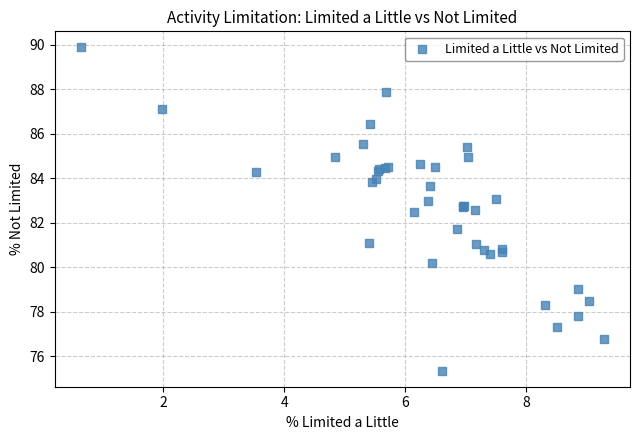

What Y value in the scatter plot is closest to 82?

81.7